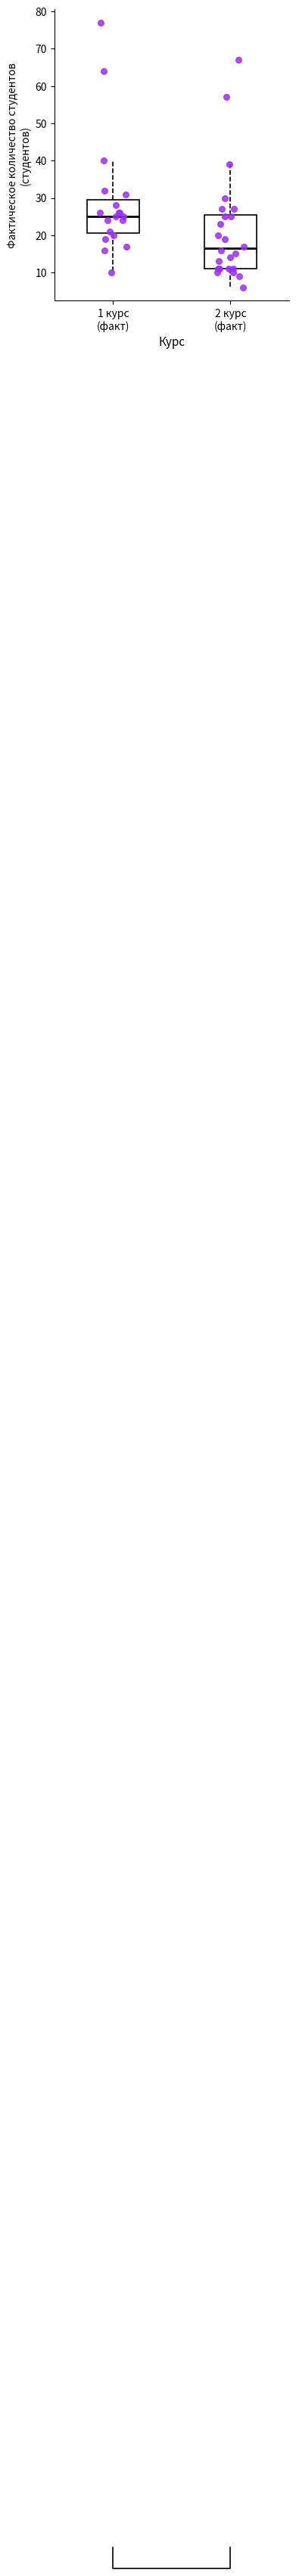

Which box is the tallest, from its lower edge to its upper edge?

2 курс (факт)